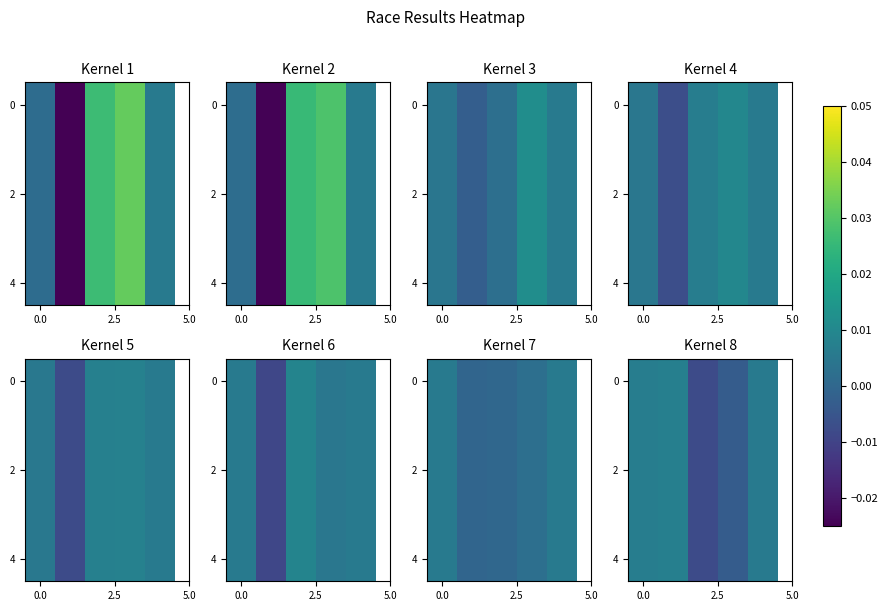

Count the number of data series in this chart.

5